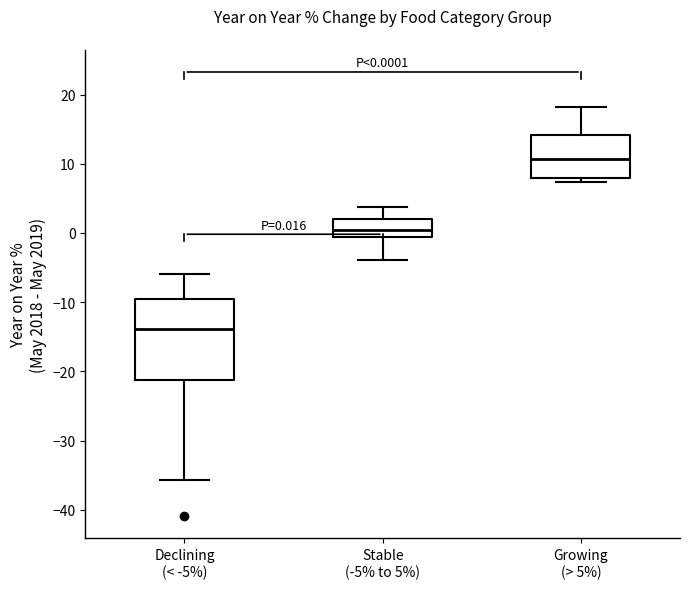

Which box has the lowest median line?

Declining (< -5%)